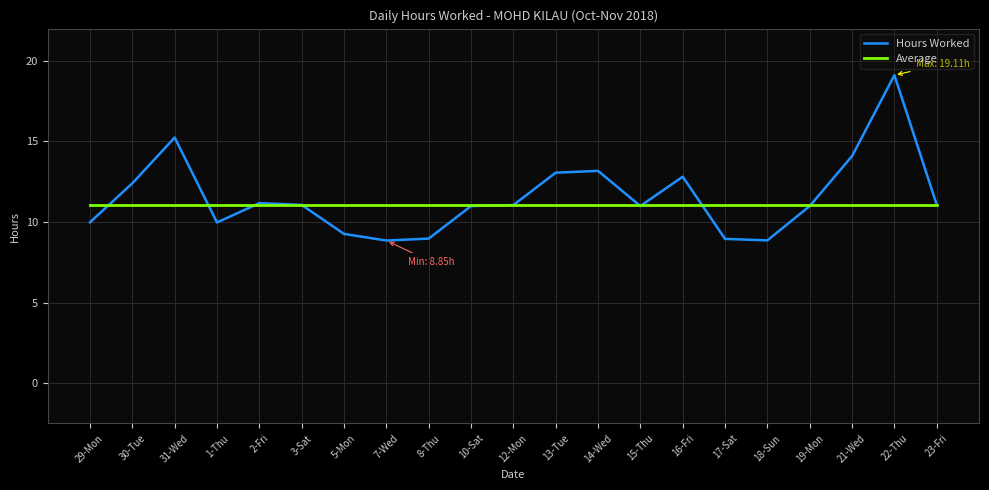

What position from the right is 21-Wed?

3